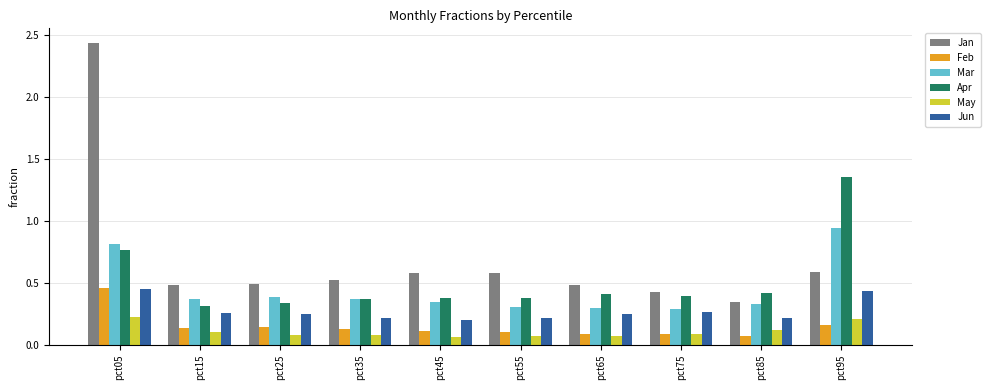

Is it true that Jun equals 0.1 at pct85?

False